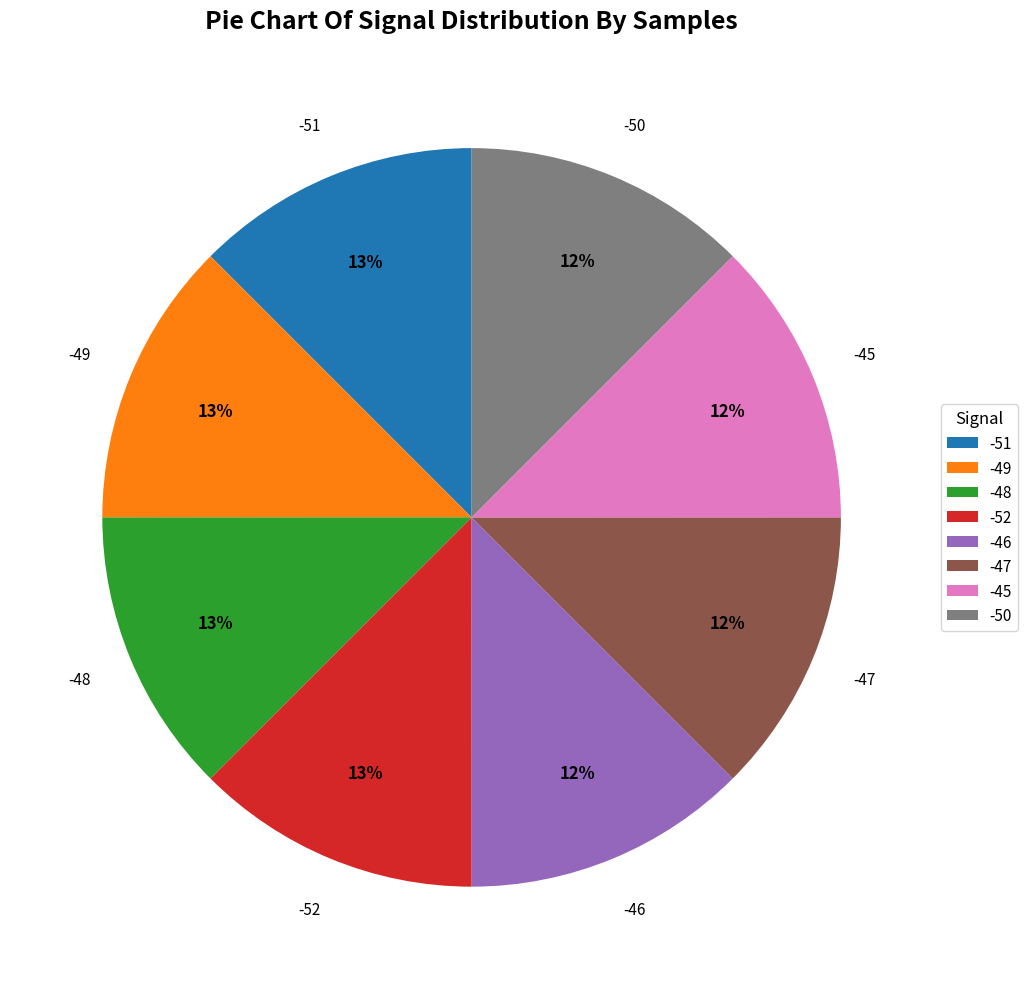

To the nearest percent, what is the average slice percentage?

12%